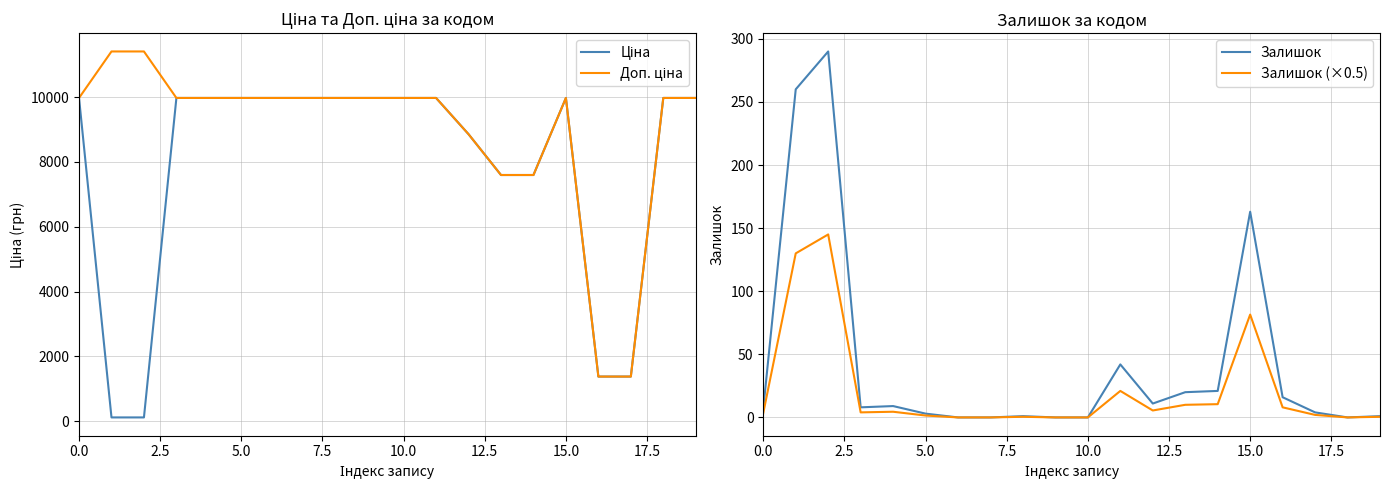

What is the greatest value displayed?

11410.0